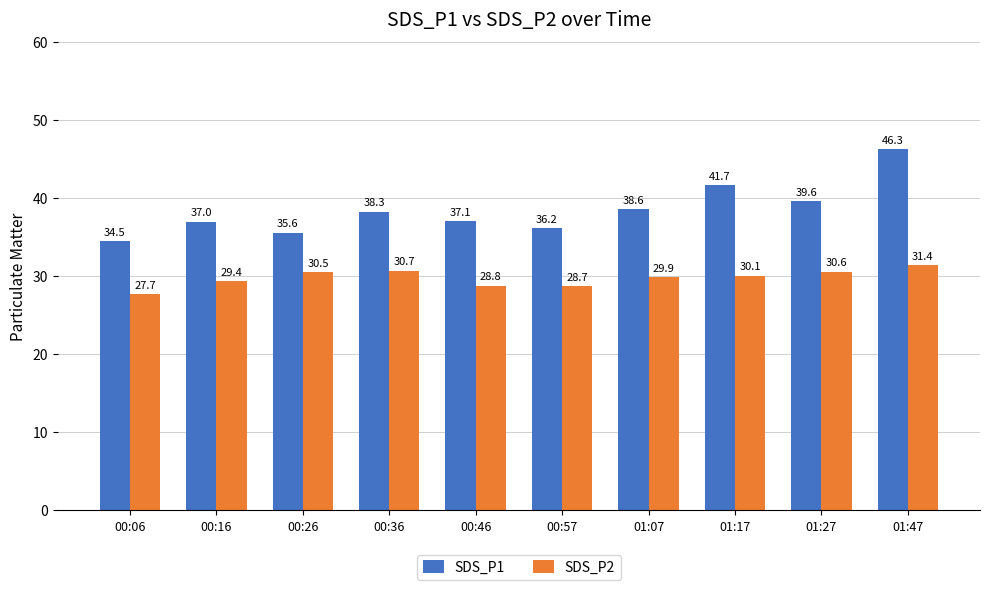

True or false: SDS_P1 has a value of 25.2 at 01:47.

False